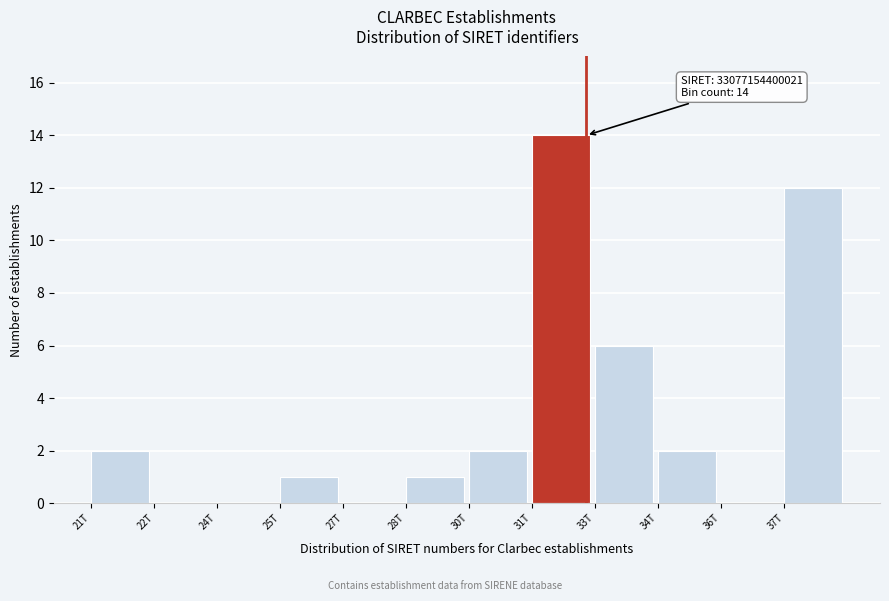

Reading left to right, what are all the values shown in this chart?

21T=2	22T=0	24T=0	25T=1	27T=0	28T=1	30T=2	31T=14	33T=6	34T=2	36T=0	37T=12